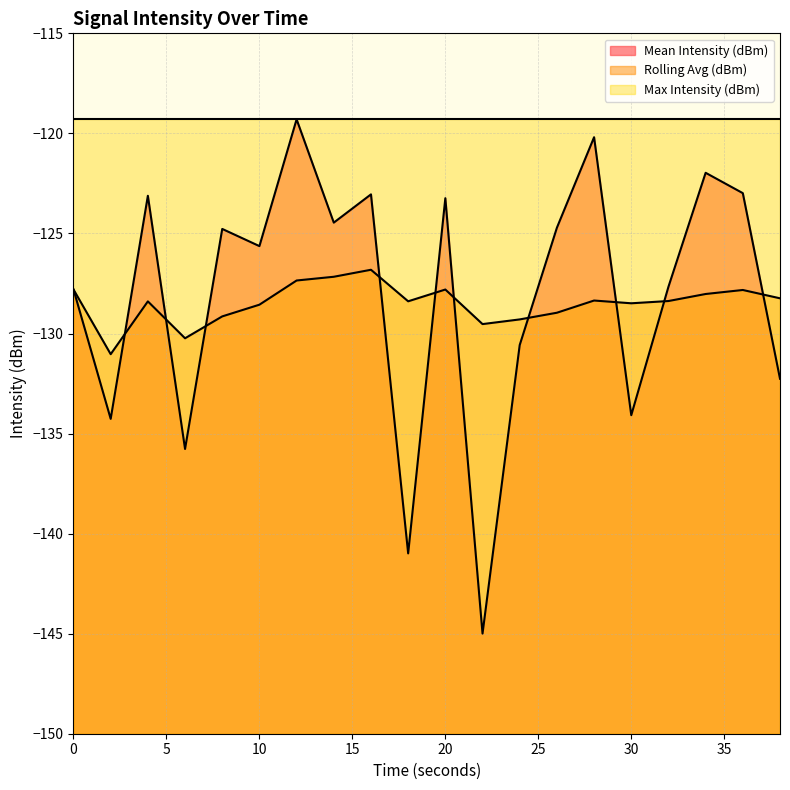

Reading right to left, extract all data points from this chart.

Mean Intensity (dBm): -132.3	-123.0	-122.0	-127.7	-134.1	-120.2	-124.7	-130.6	-145.0	-123.2	-141.0	-123.0	-124.5	-119.3	-125.6	-124.8	-135.8	-123.1	-134.3	-127.8
Rolling Avg (dBm): -128.2	-127.8	-128.0	-128.4	-128.5	-128.4	-129.0	-129.3	-129.5	-127.8	-128.4	-126.8	-127.2	-127.4	-128.6	-129.1	-130.2	-128.4	-131.0	-127.8